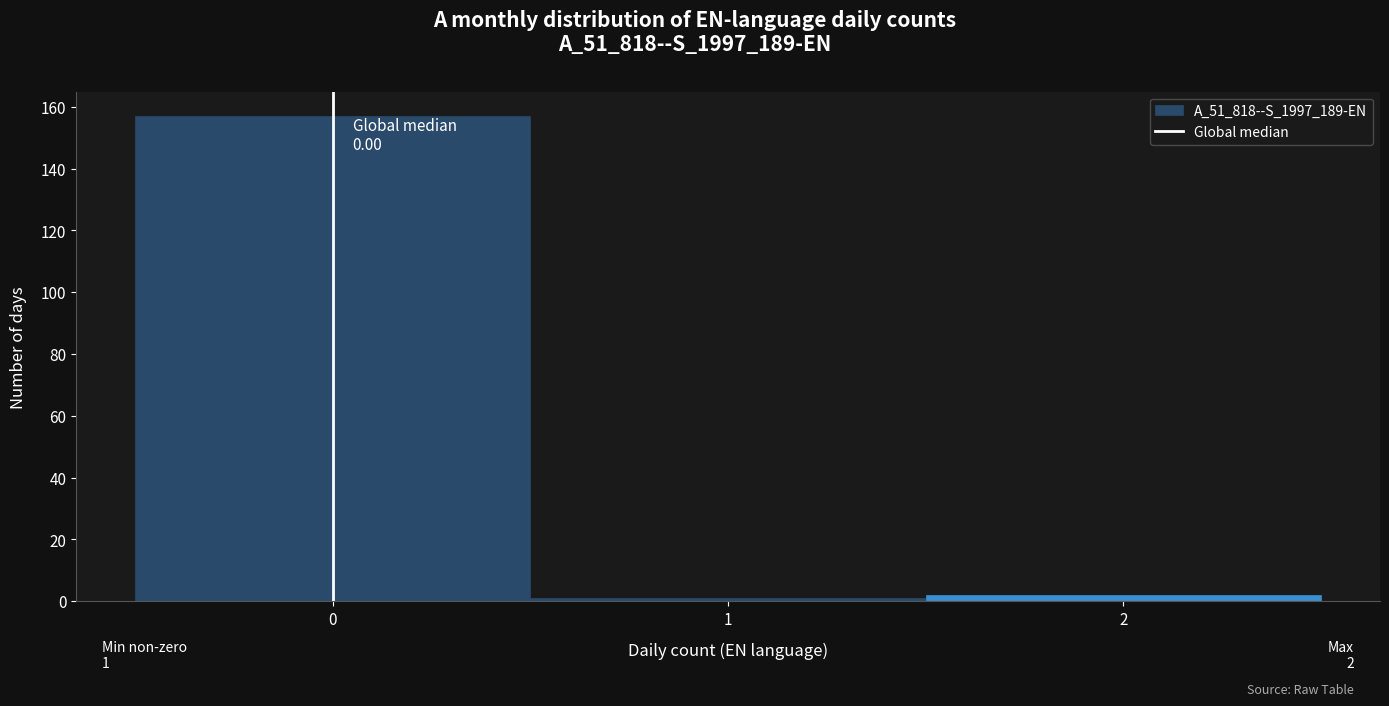

Over which range of the x-axis is the bar tallest?

-0.5 to 0.5